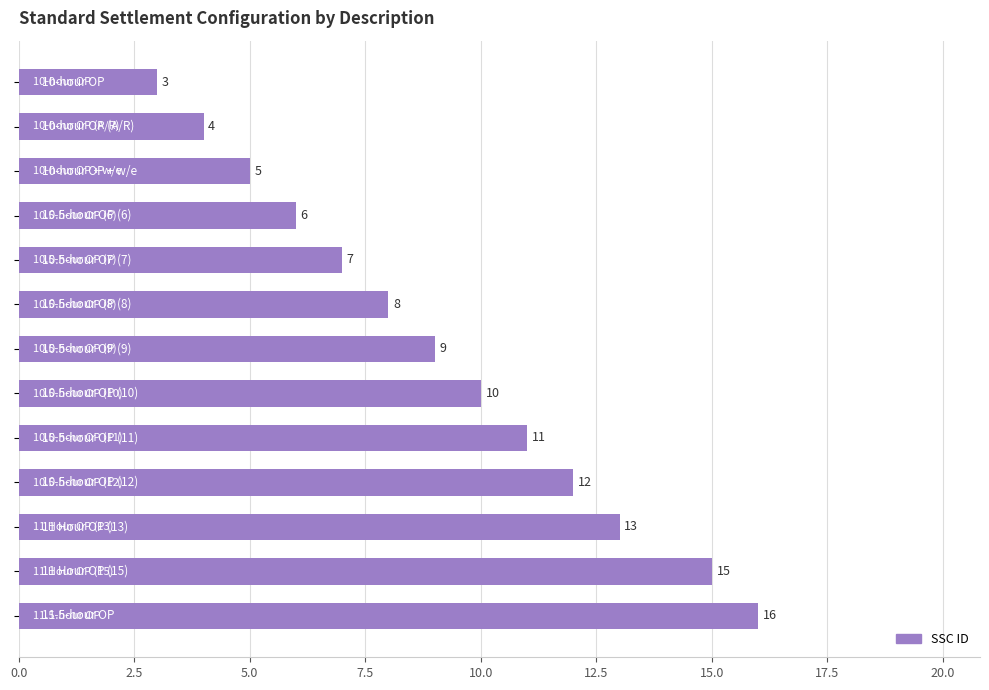

What is the difference between the maximum and minimum values?

13